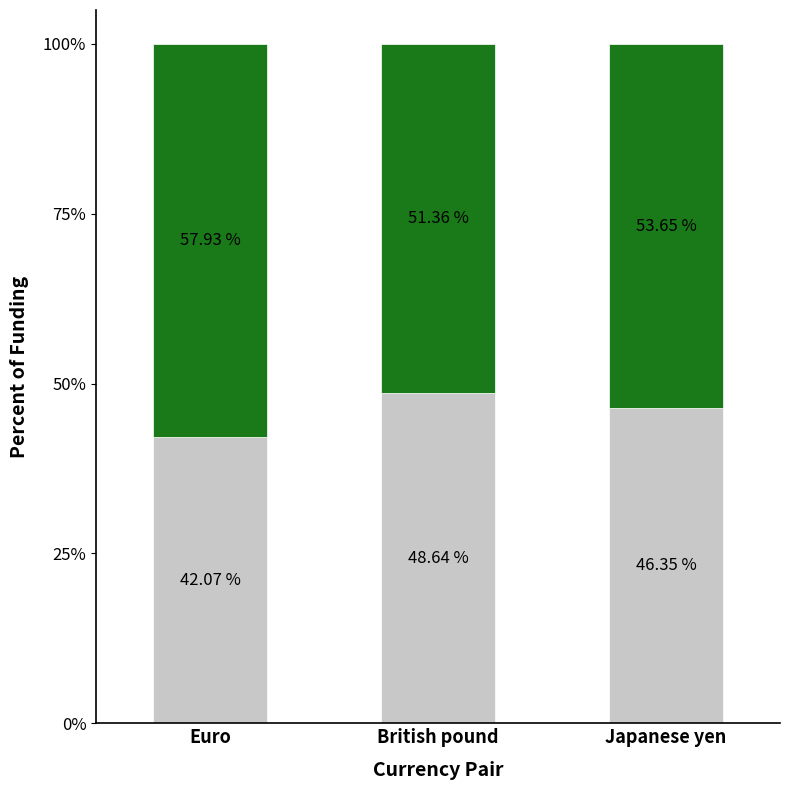

What is the total value across all series at British pound?

100.0